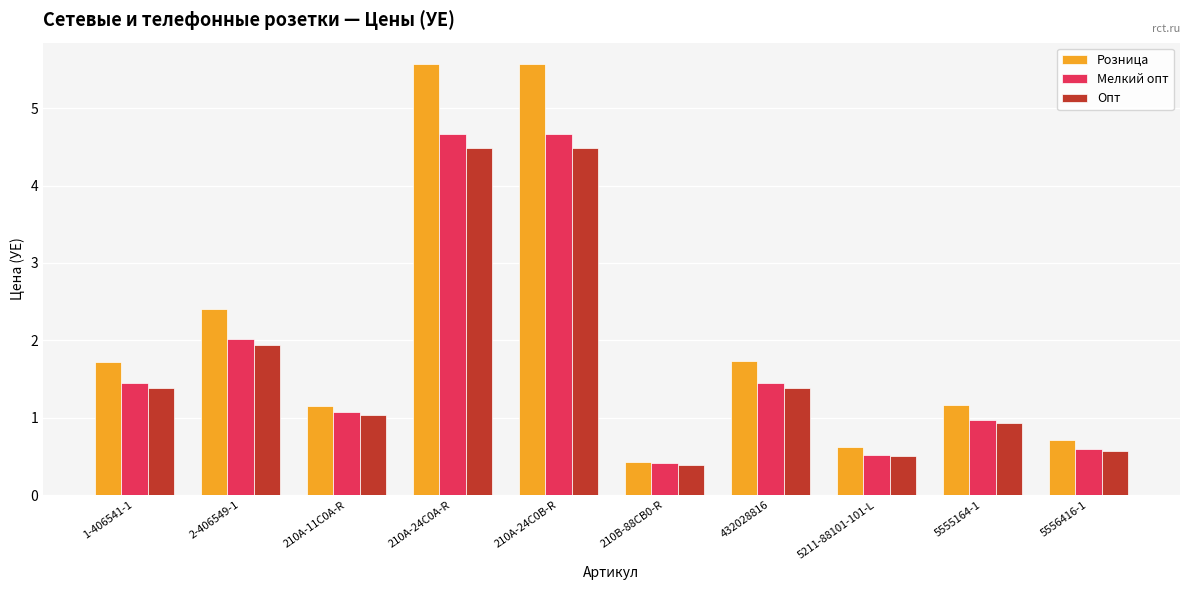

List the series in order of their overall mean, highest first.

Розница, Мелкий опт, Опт